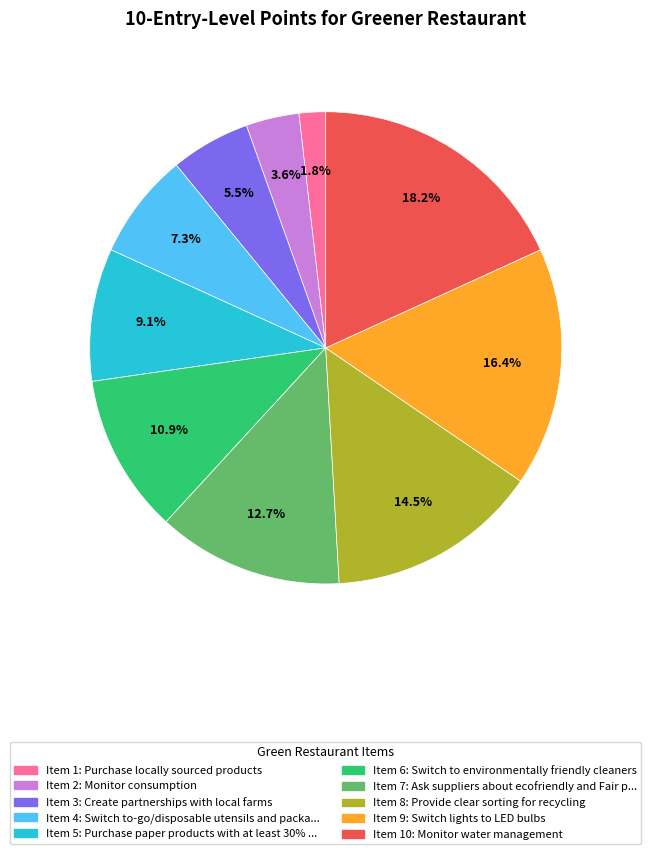

Is there a majority slice in this chart?

No